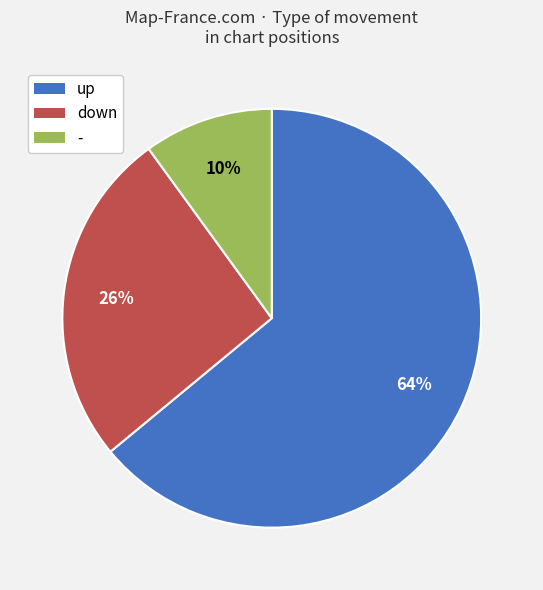

Between down and -, which is larger?

down